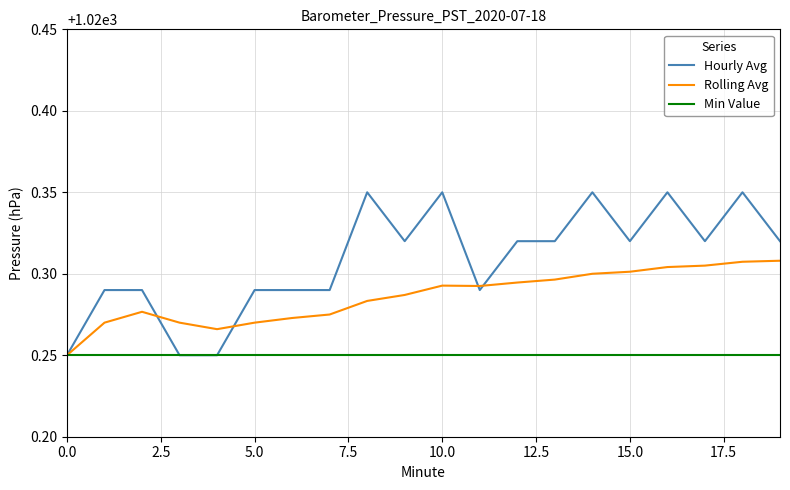

Which series has the largest total across all categories?

Hourly Avg